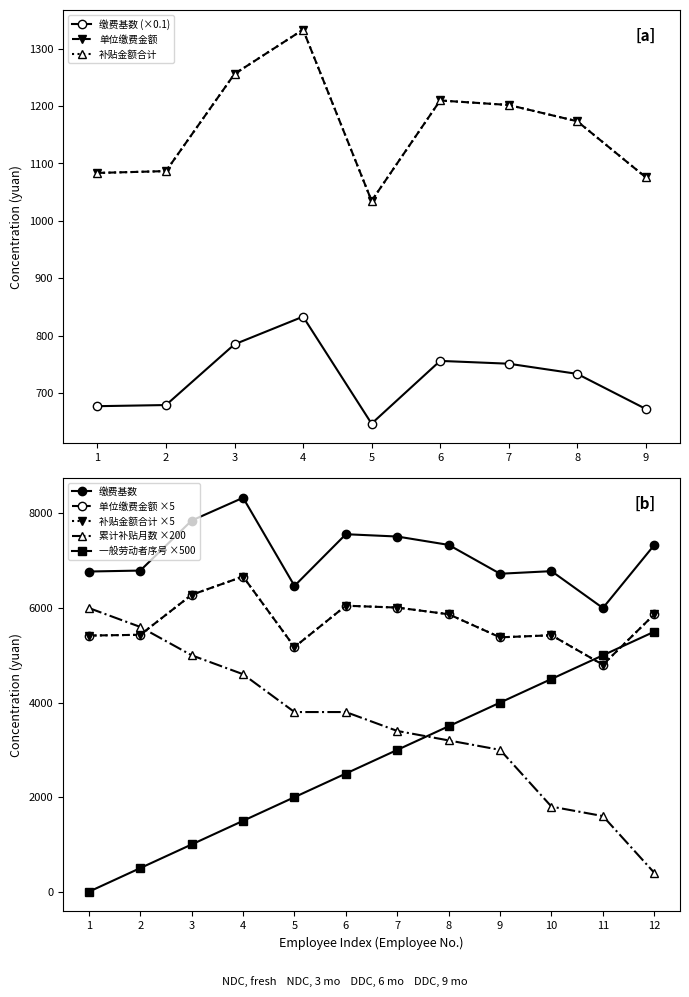

True or false: 累计享受补贴月数 and 补贴金额合计 cross at least once.

True